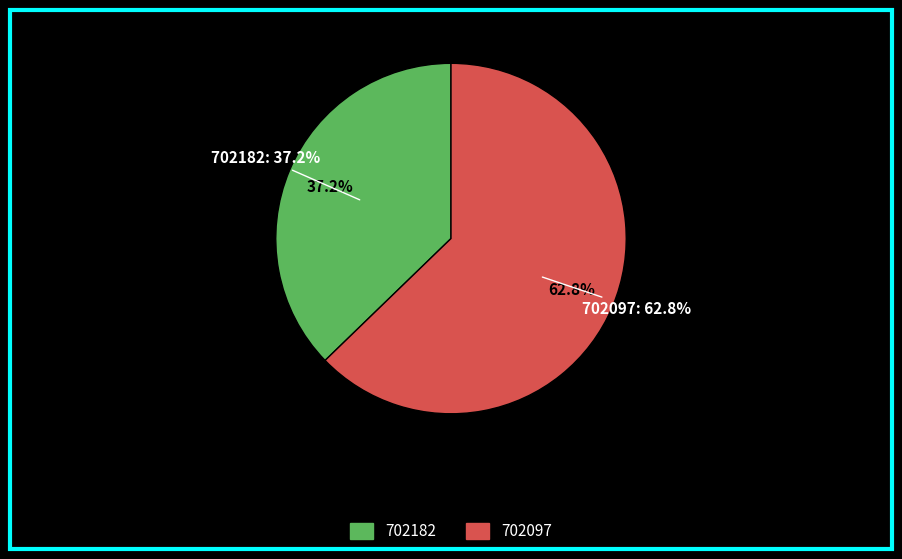

How many slices are in this pie chart?

2